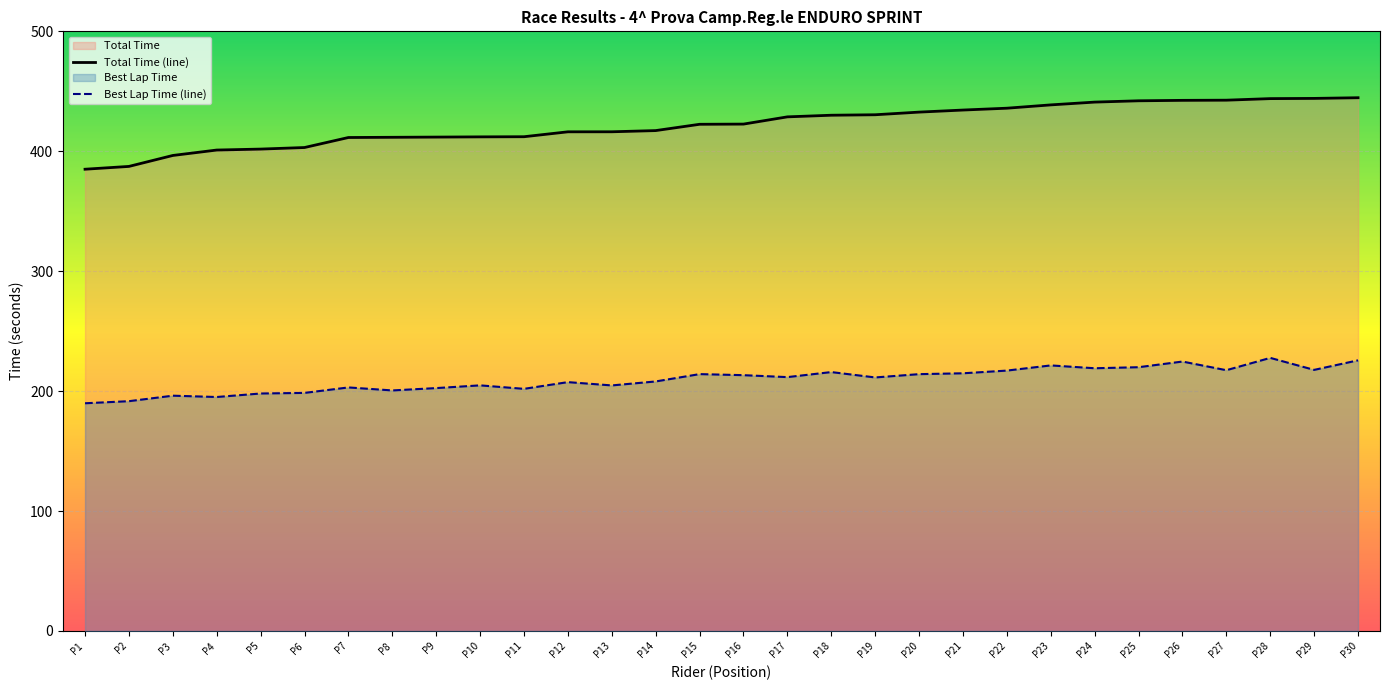

At which label does Best Lap Time (line) first exceed 211?

P15